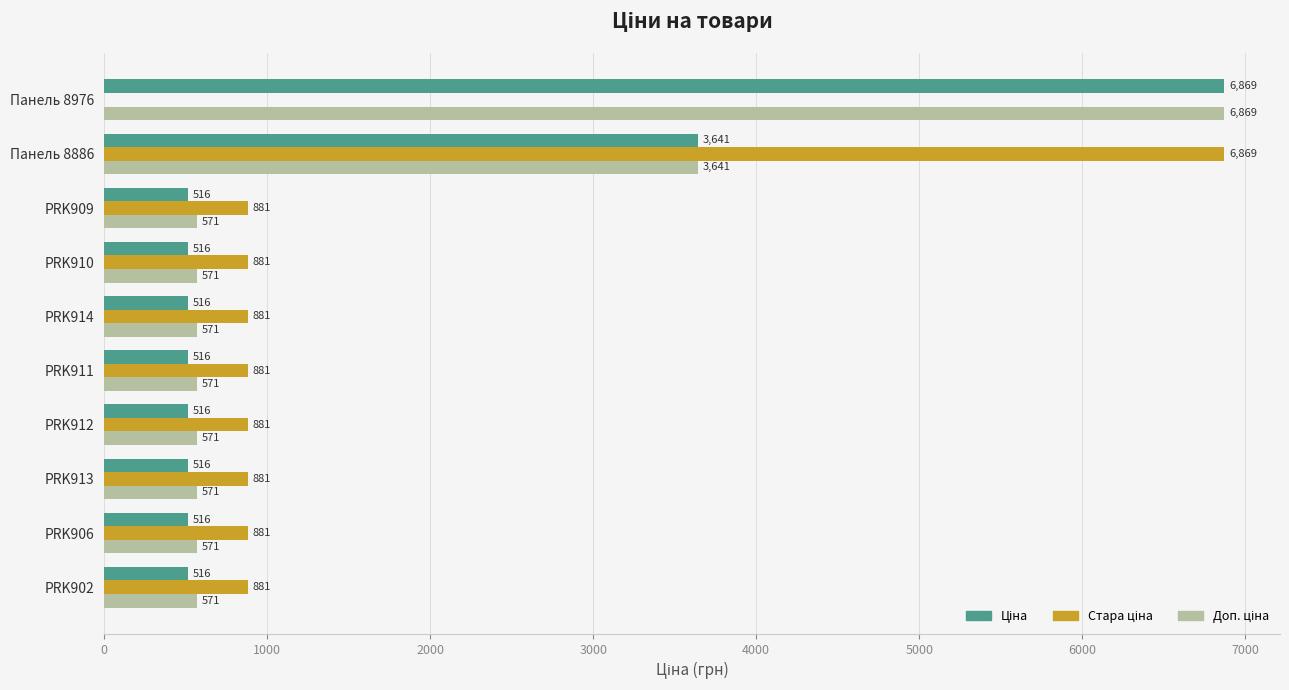

At which category is the sum across all series the highest?

Панель 8886